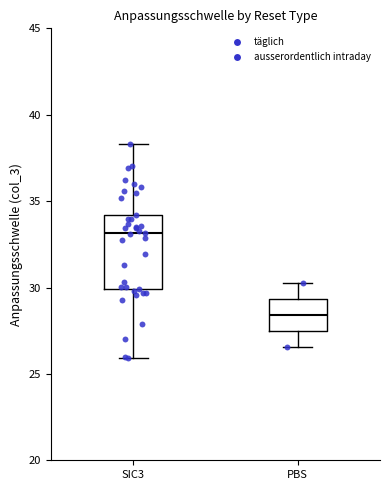

Which box is the tallest, from its lower edge to its upper edge?

SIC3